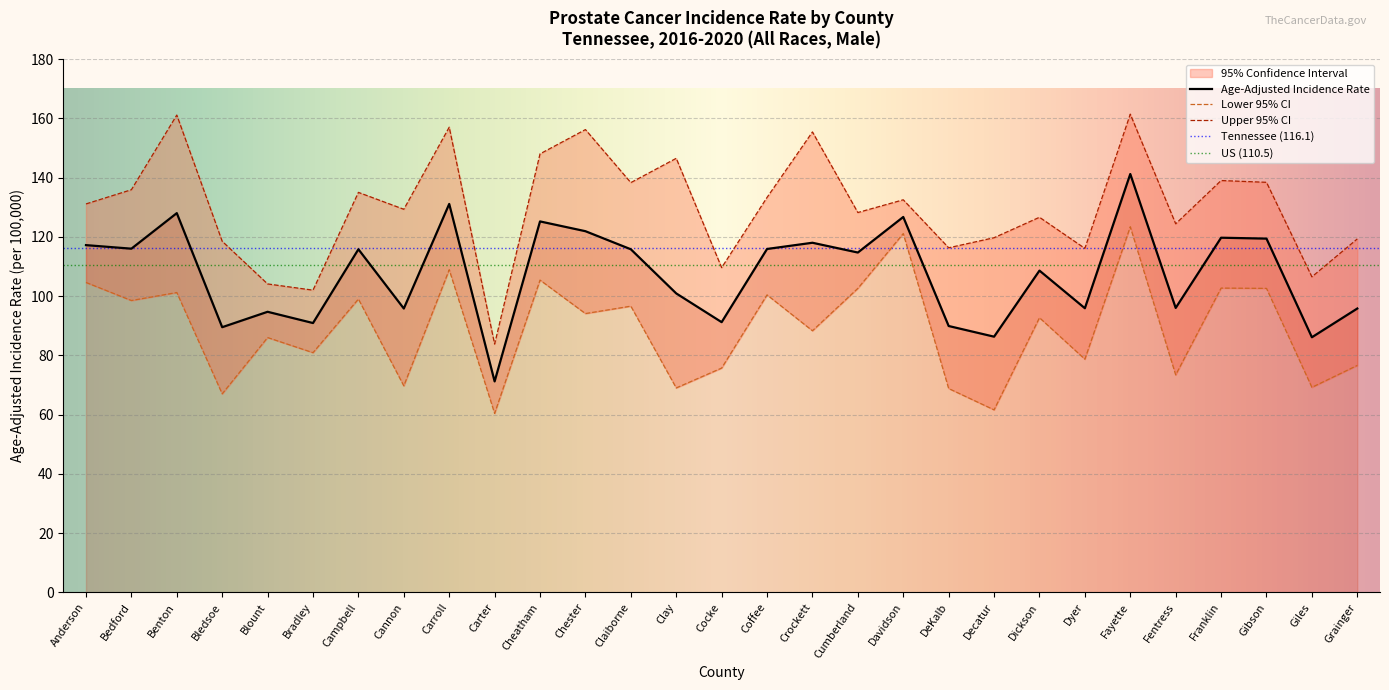

Is it true that Lower 95% CI equals 43.4 at Anderson?

False